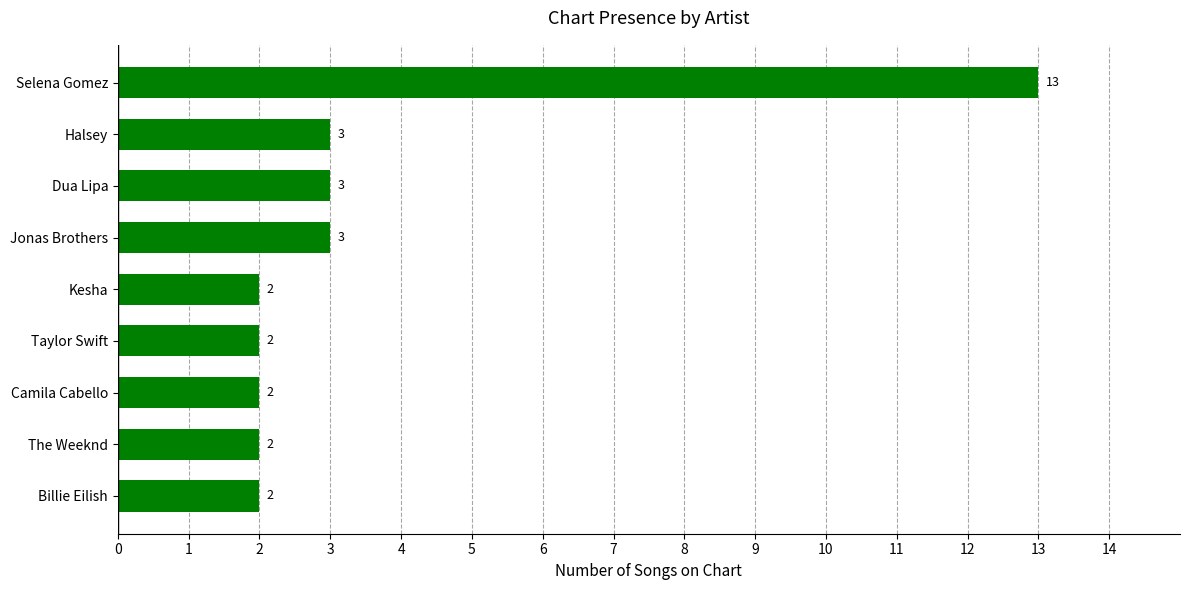

Reading top to bottom, transcribe all the data shown in this chart.

13	3	3	3	2	2	2	2	2